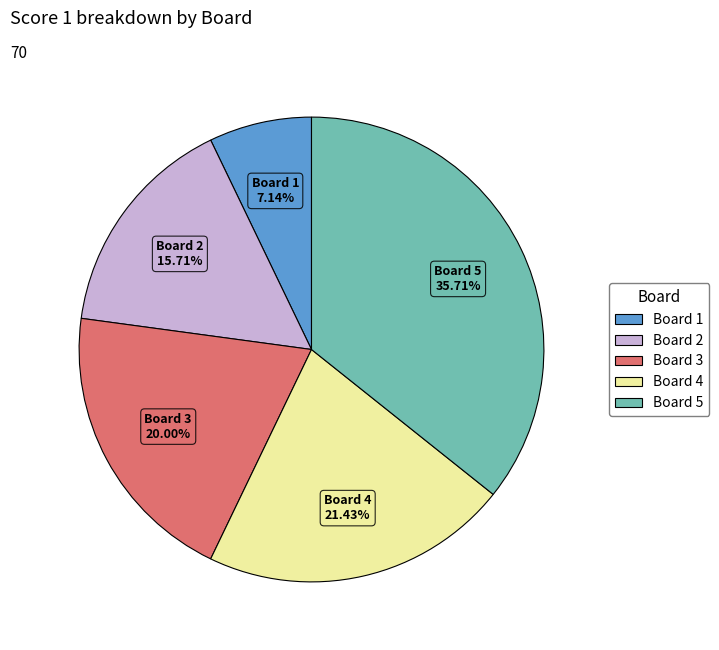

Does any single category account for the majority?

No